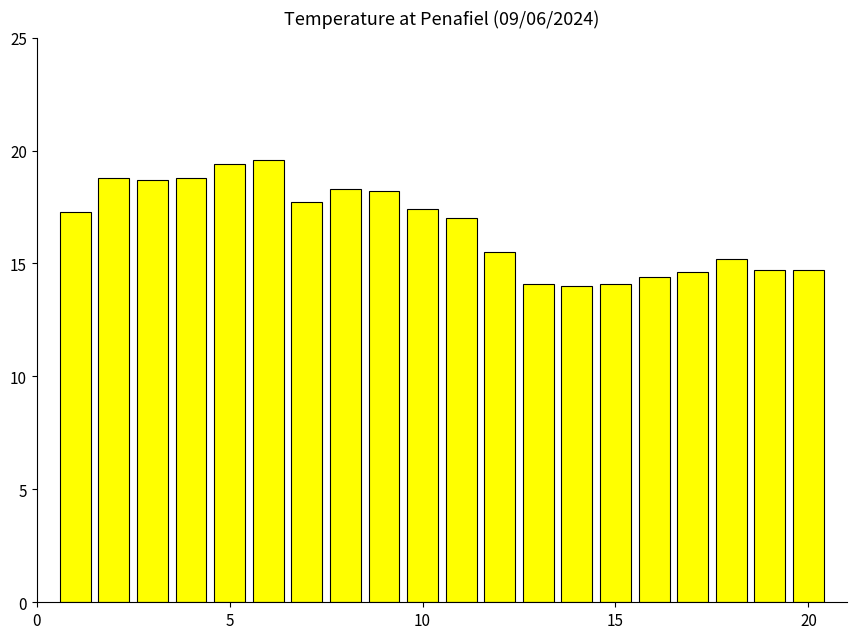

What is the value of the 13th bar from the left?

14.1